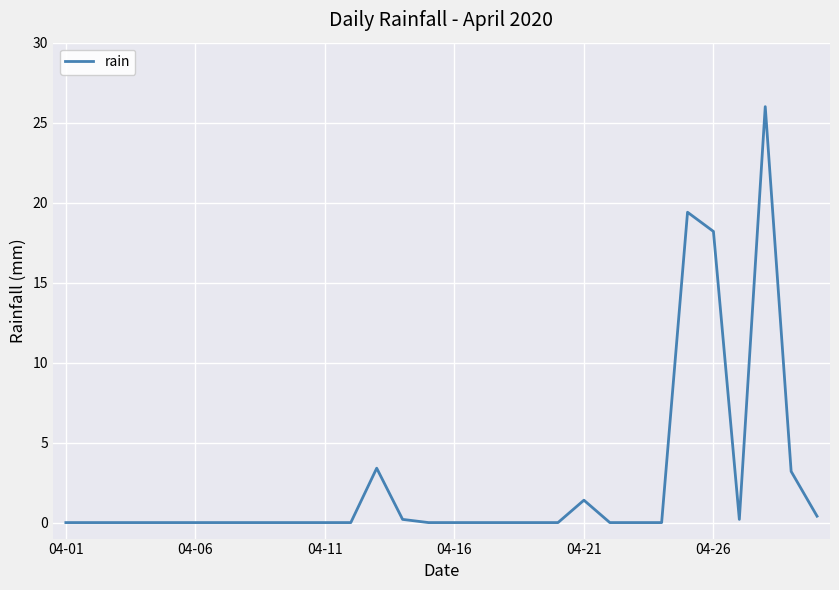

What is the greatest value displayed?

26.0